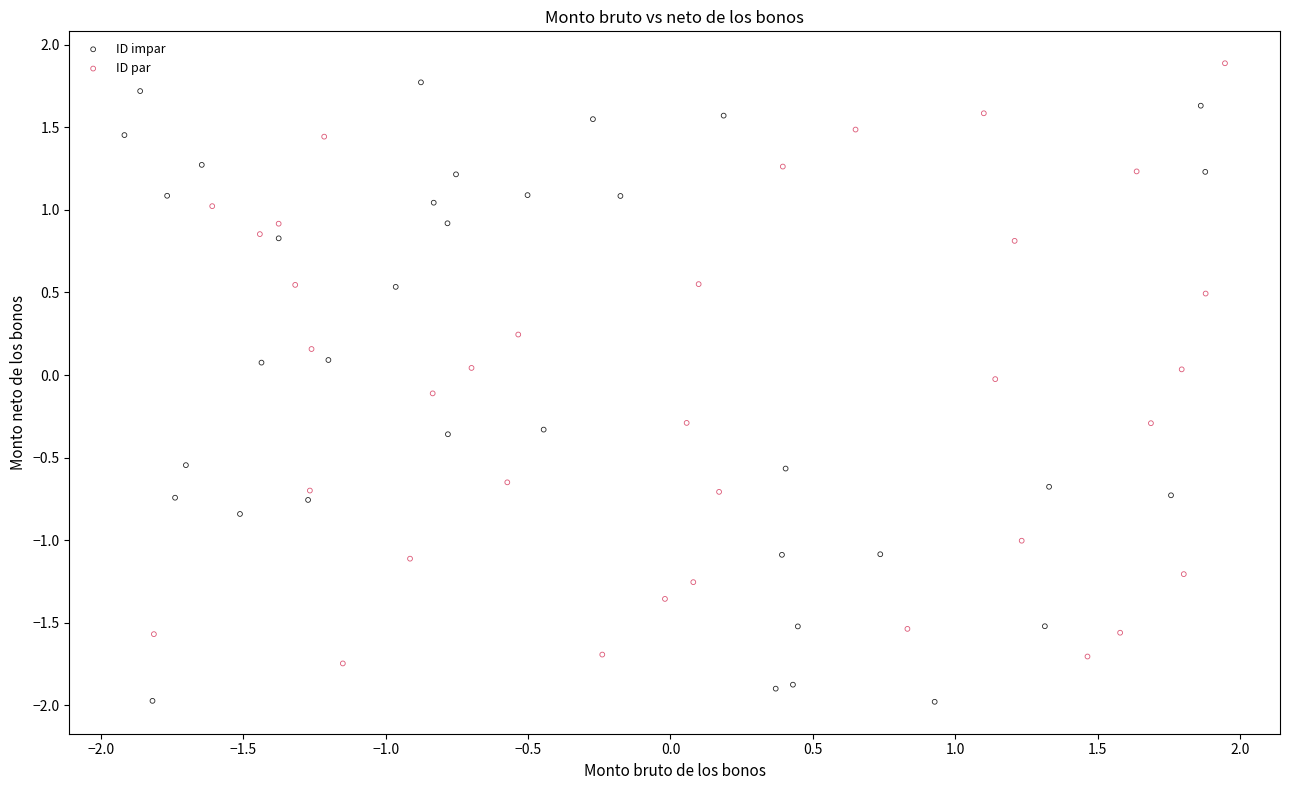

Which series reaches the minimum Y coordinate?

ID impar